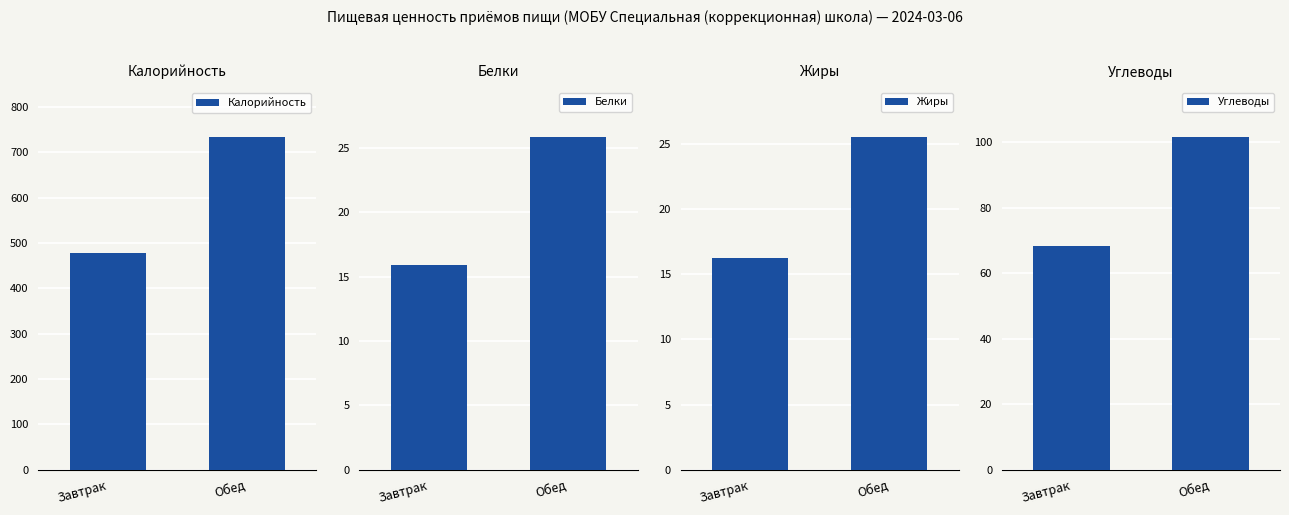

How many data points does each series have?

2